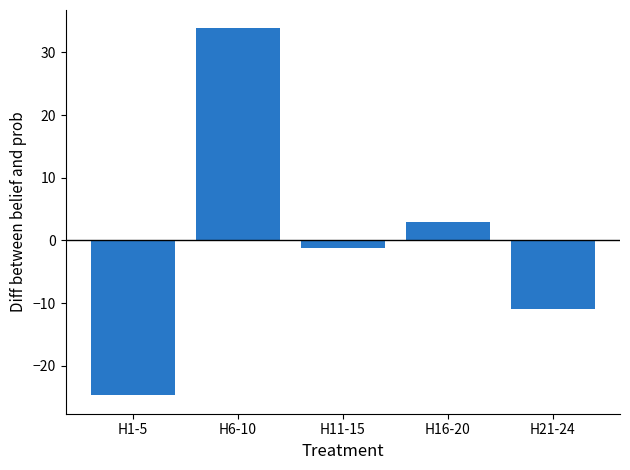

At which label does the data first exceed -1?

H6-10